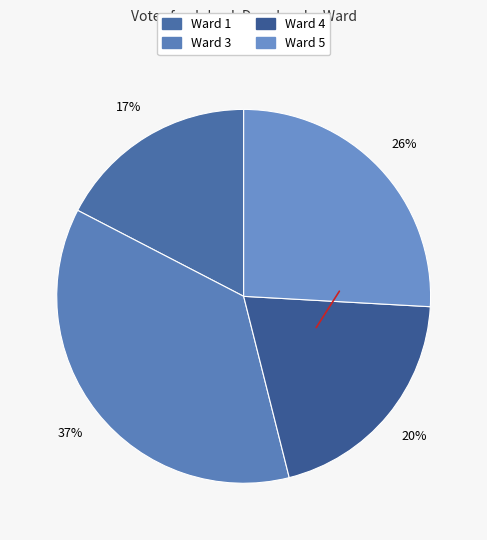

What is the ratio of the value at Ward 5 to the value at Ward 3?

0.7